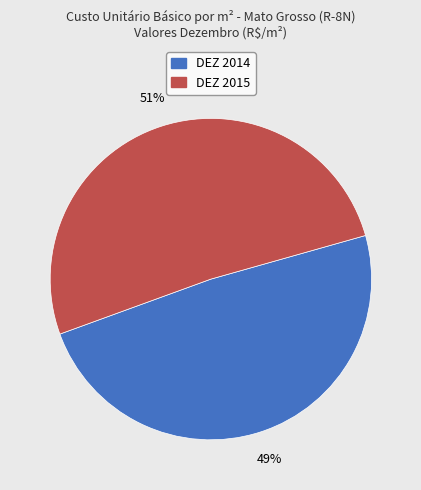

To the nearest percent, what is the combined percentage of DEZ 2015 and DEZ 2014?

100%